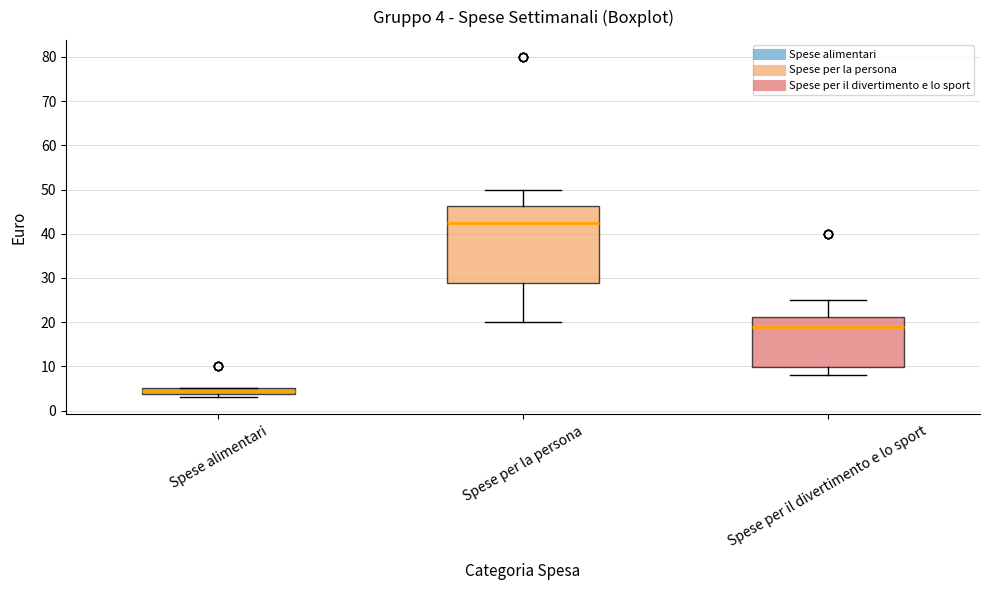

Comparing the boxes themselves (not the whiskers), which one is the tallest?

Spese per la persona